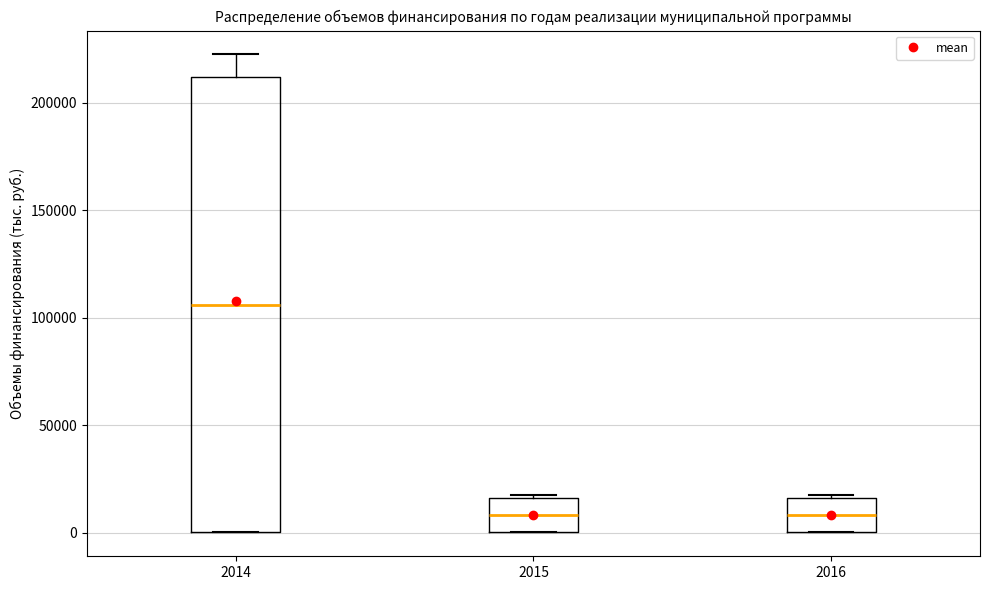

Reading left to right, read every box against the y-axis: the position of its median line, the range the box covers, and the ends of its whiskers. The values are not printed on the chart, so give them approximately, as read against the axis.

2014: median 105000, box 0 to 210000, whiskers 0 to 220000
2015: median 10000, box 0 to 15000, whiskers 0 to 15000
2016: median 10000, box 0 to 15000, whiskers 0 to 15000